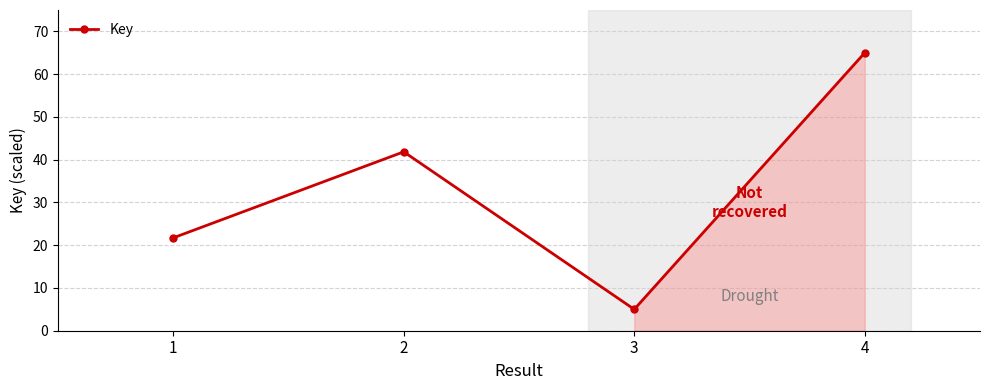

The chart shows a value of 112.3 at 4. True or false?

False